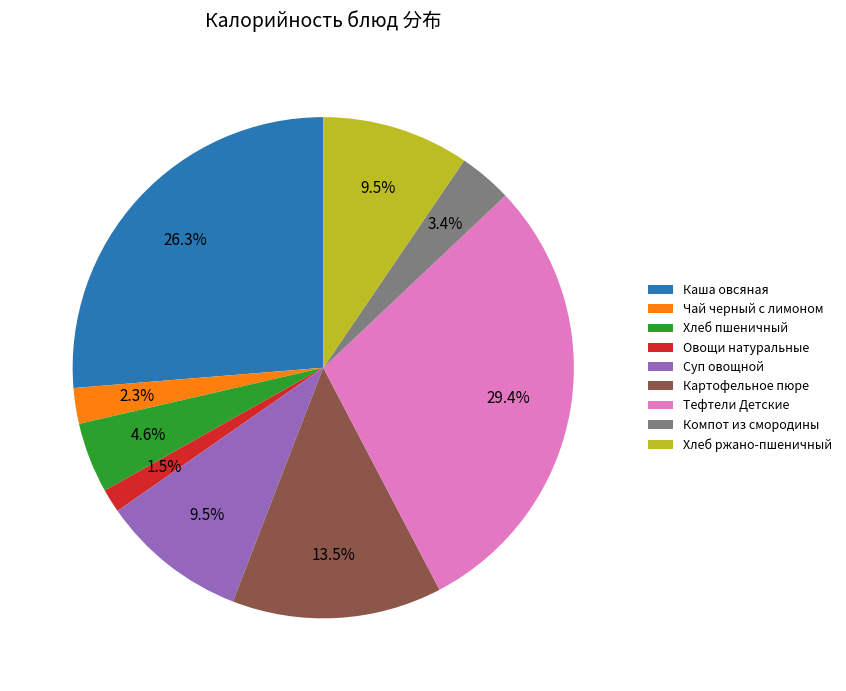

To the nearest percent, what percentage of the pie is Хлеб пшеничный?

5%